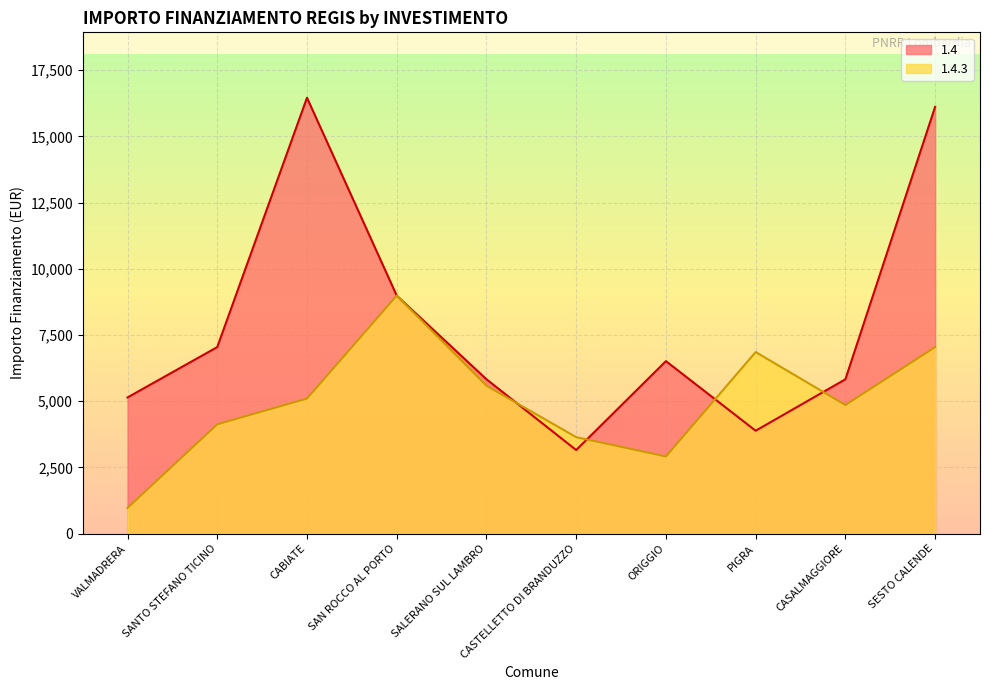

Reading left to right, what are all the values shown in this chart?

1.4: 5145	7047	16464	8991	5832	3159	6517	3888	5831	16121
1.4.3: 972	4131	5103	8991	5589	3645	2916	6860	4860	7047